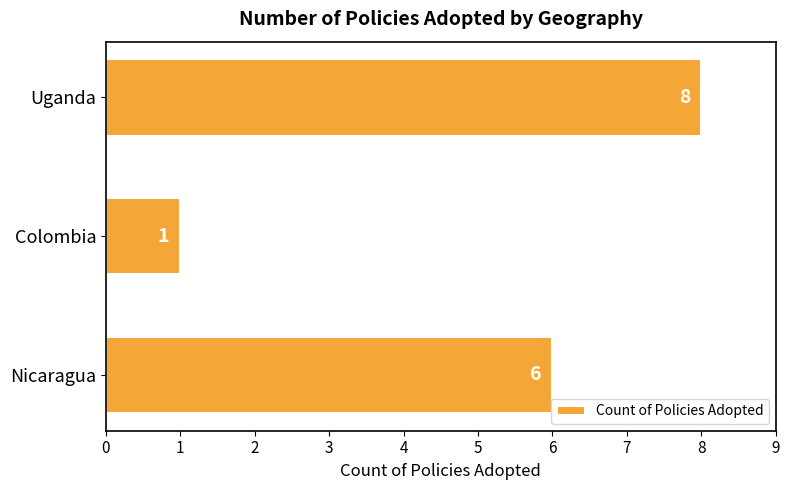

Reading bottom to top, transcribe all the data shown in this chart.

Nicaragua=6	Colombia=1	Uganda=8